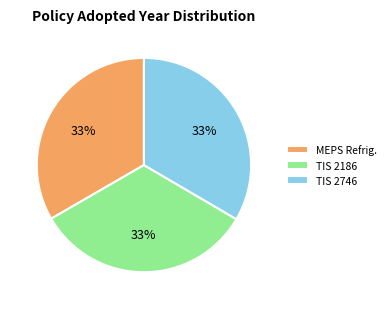

What is the ratio of the value at MEPS Refrig. to the value at TIS 2186?

1.0